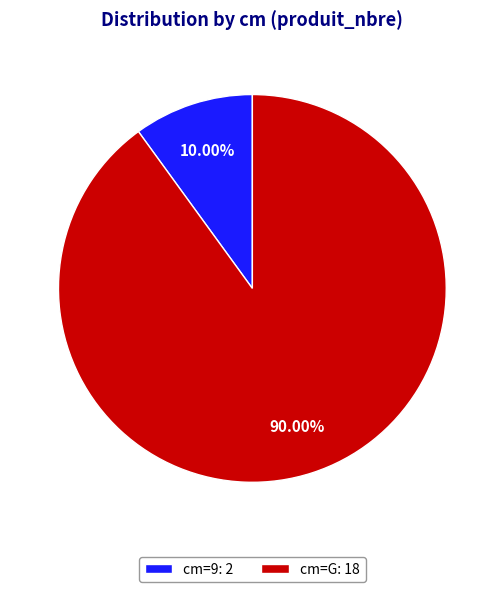

Is the sum of cm=9: 2 and cm=G: 18 greater than half?

Yes